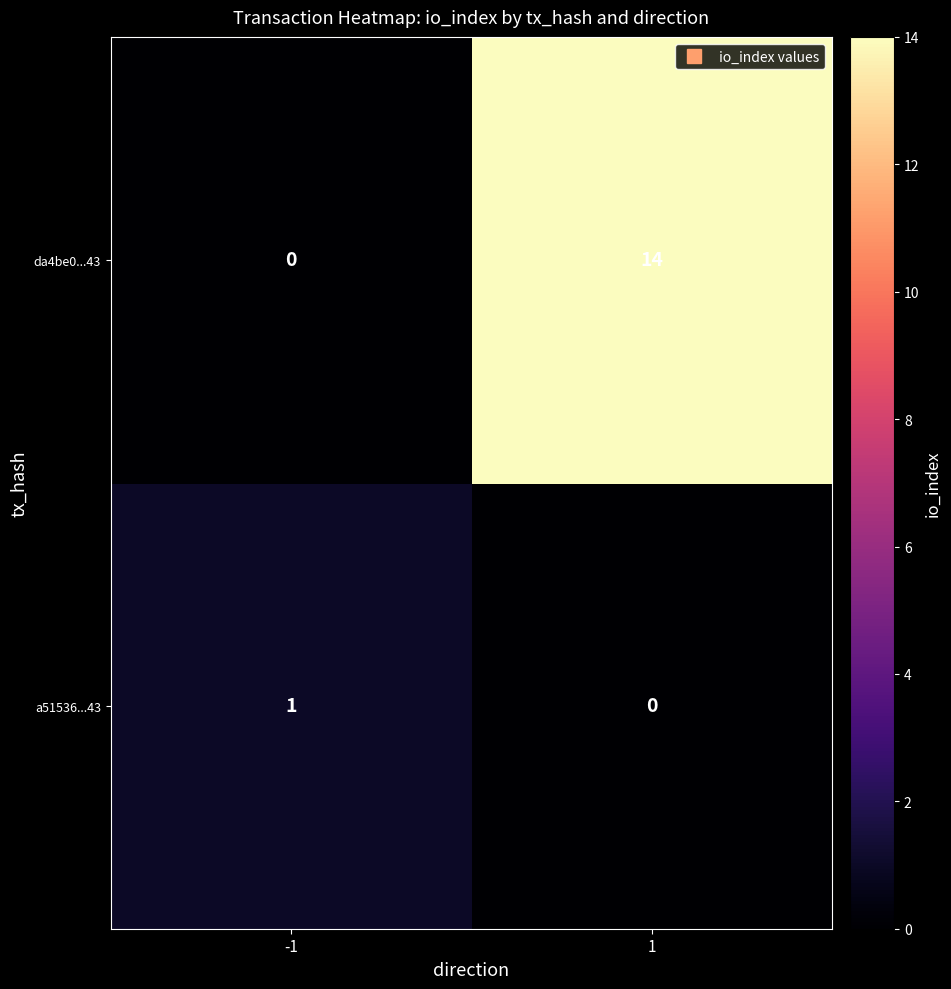

Reading right to left, extract all data points from this chart.

da4be0...43: 1=14	-1=0
a51536...43: 1=0	-1=1